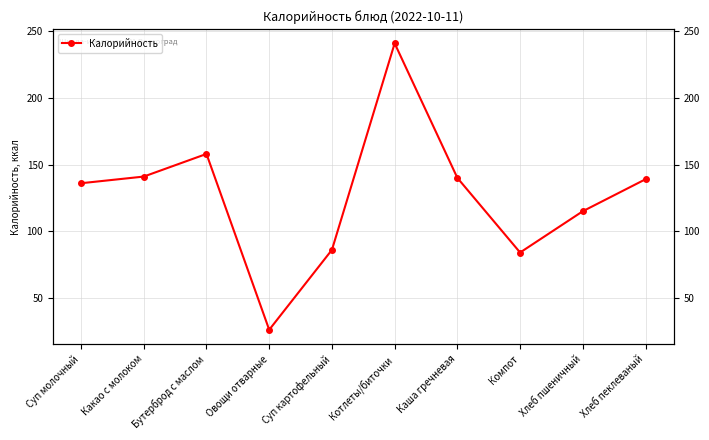

What is the sum of all values?

1266